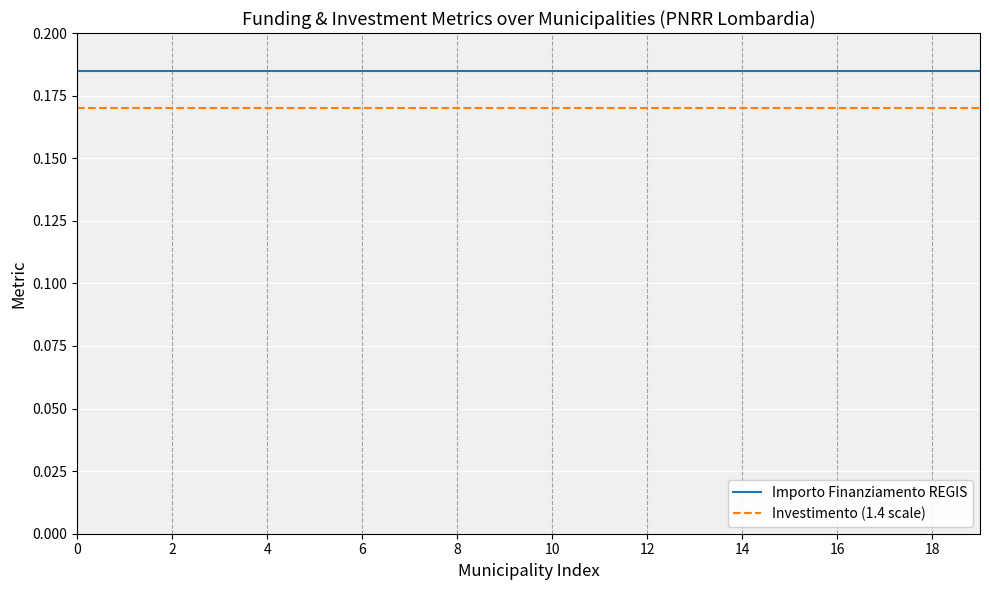

Rank the series by their maximum value, from highest to lowest.

Importo Finanziamento REGIS, Investimento (1.4 scale)